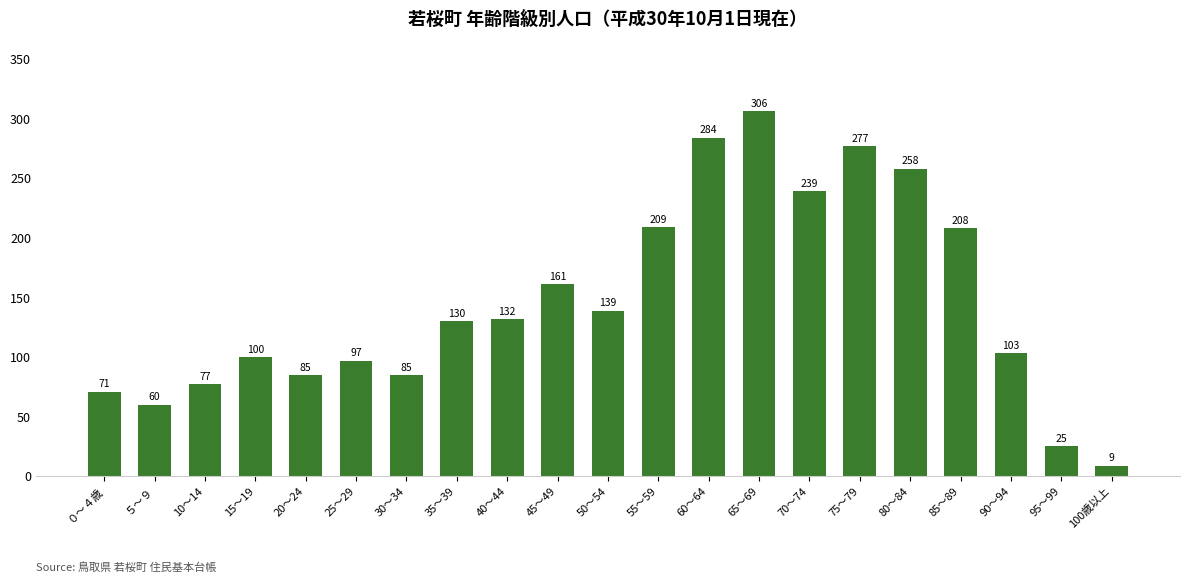

At which label is the value closest to 157?

45～49